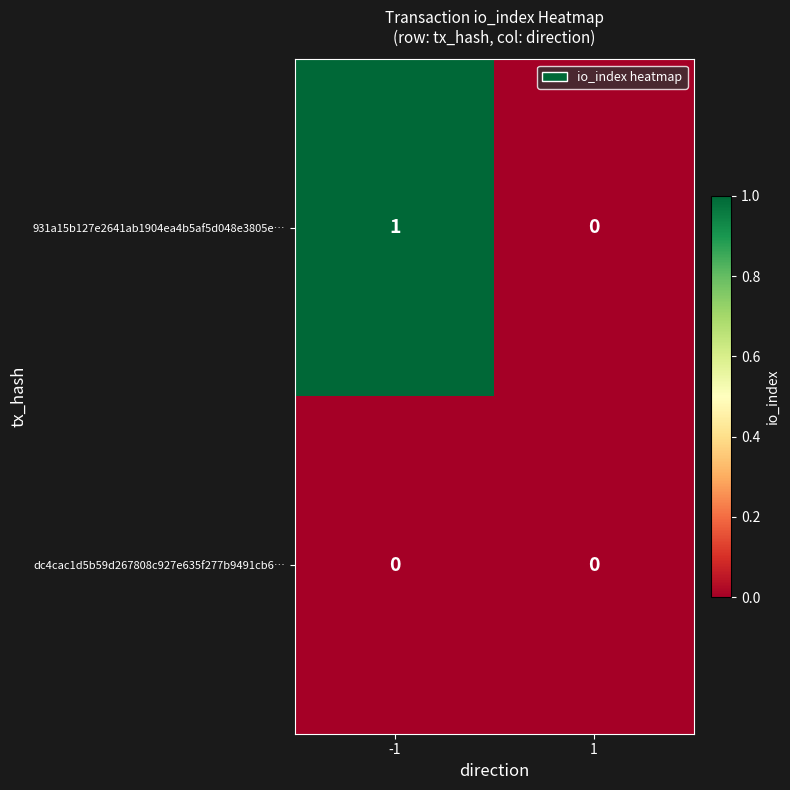

True or false: 931a15b127e2641ab1904ea4b5af5d048e3805e… has a value of 0 at -1.

False